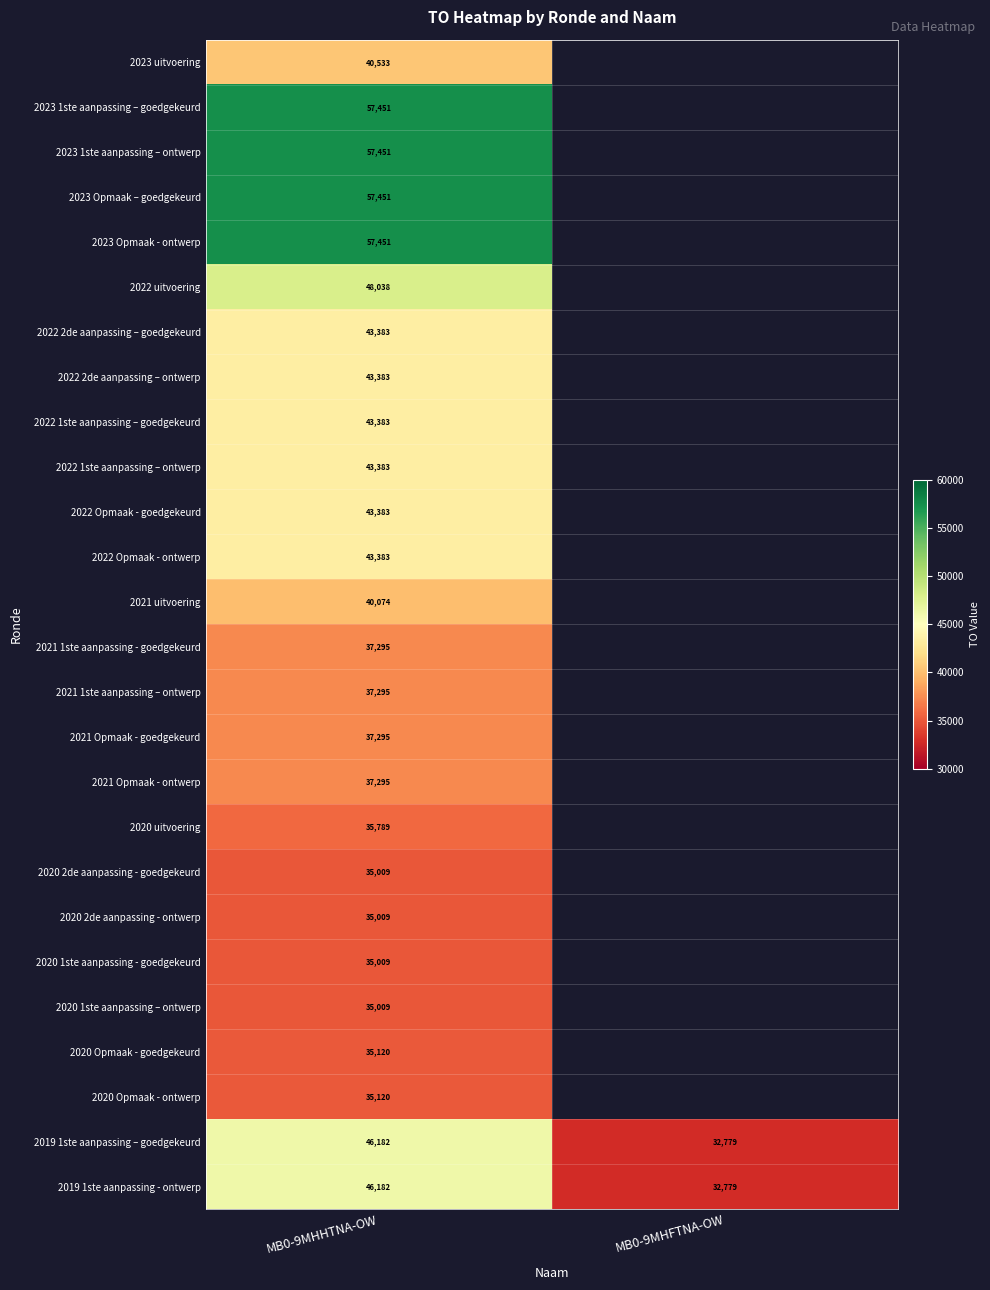

What is the spread (max minus min) of values at MB0-9MHHTNA-OW?

22442